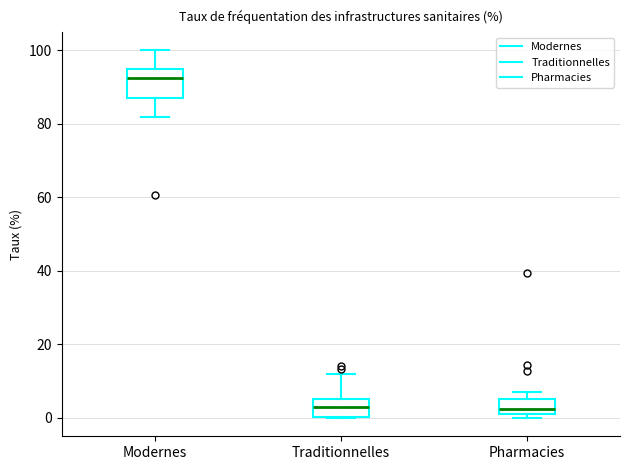

Comparing the boxes themselves (not the whiskers), which one is the tallest?

Modernes